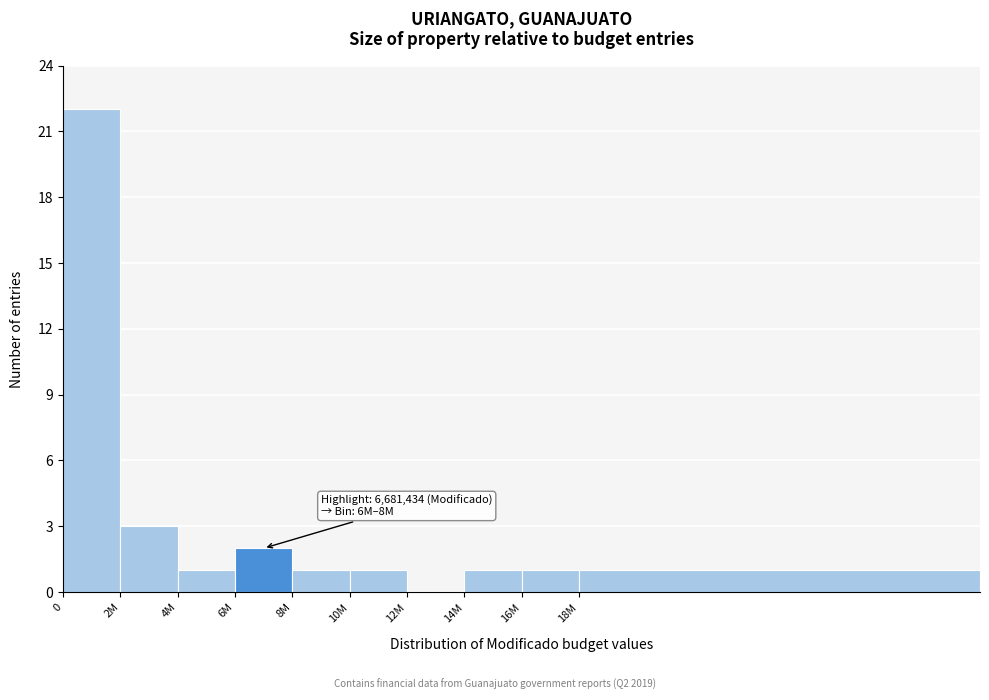

Reading left to right, list all the values displayed in this chart.

0=22	2M=3	4M=1	6M=2	8M=1	10M=1	12M=0	14M=1	16M=1	18M=1